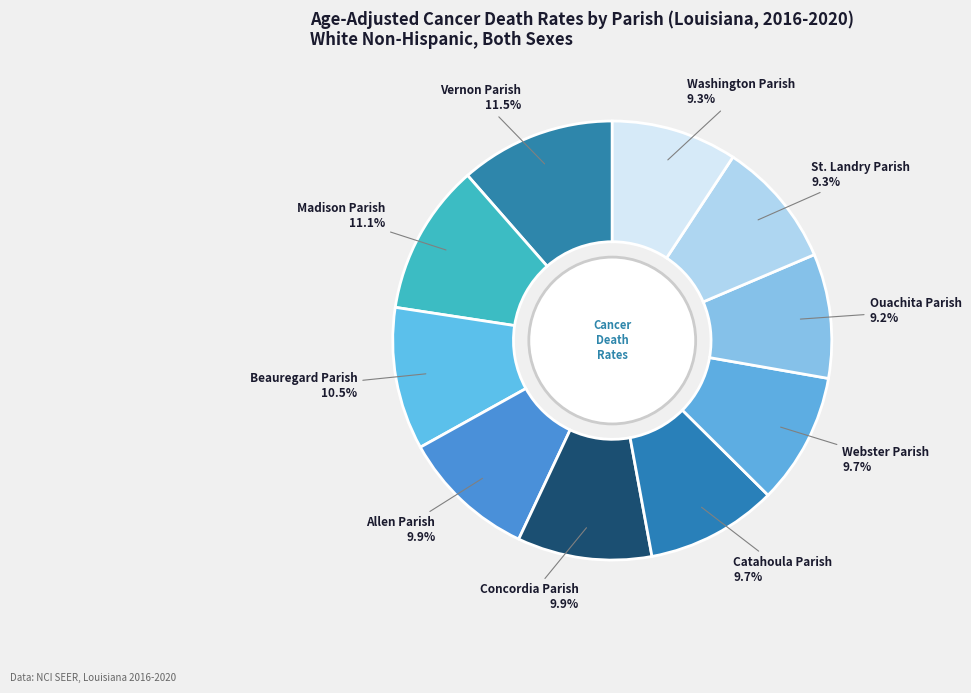

Is the sum of Vernon Parish and St. Landry Parish greater than half?

No